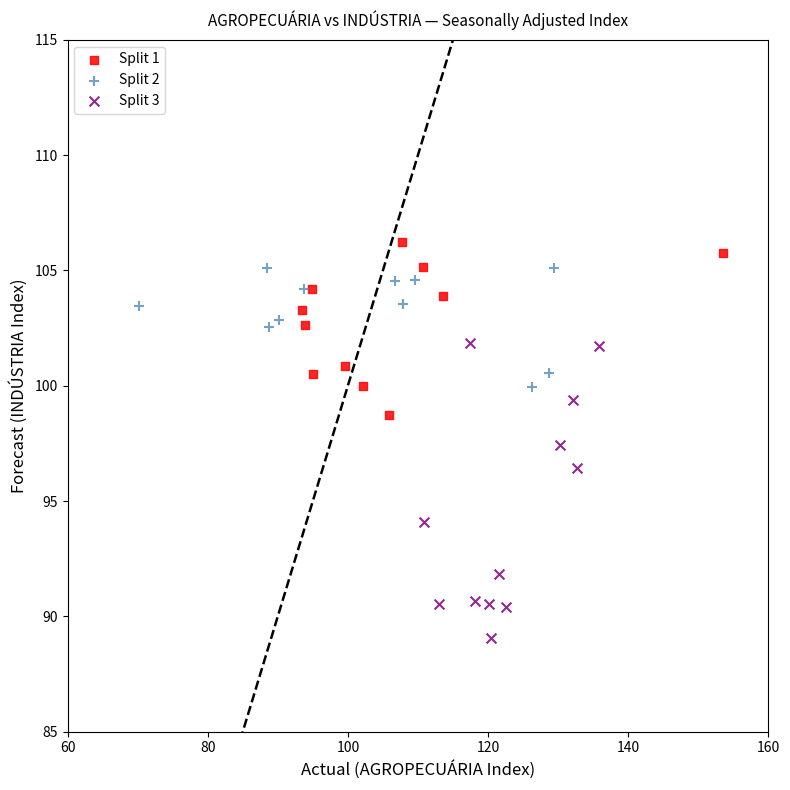

Which series has the largest Y range (max minus min)?

Split 3